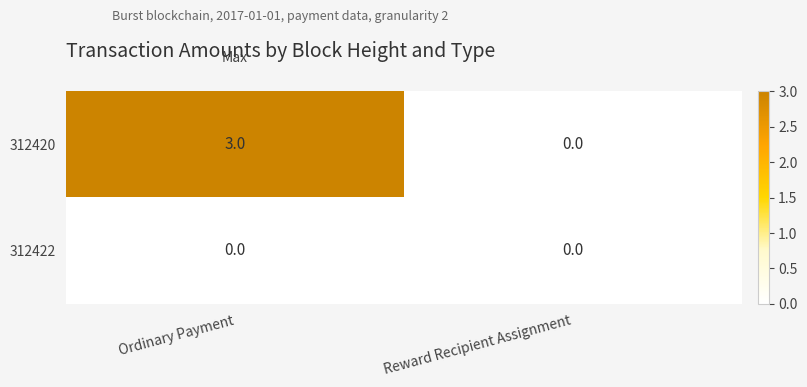

How many categories are shown in the chart?

2